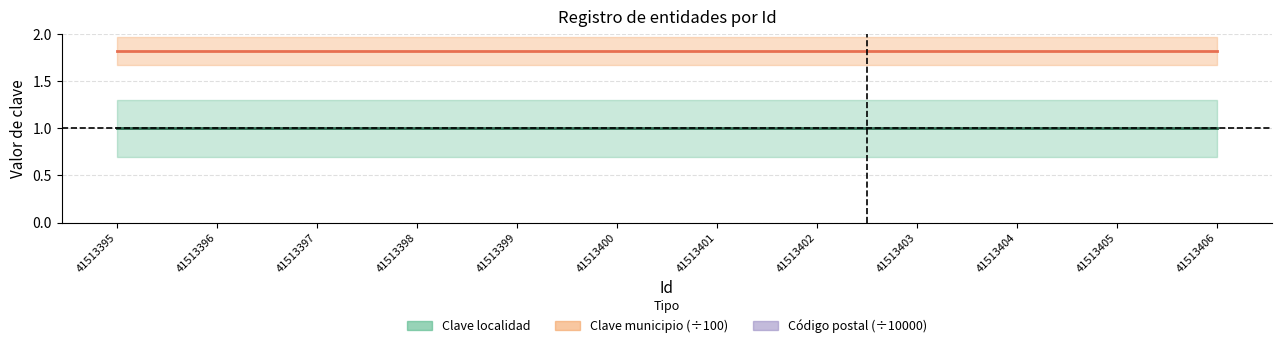

Where is Clave municipio (÷100) nearest to the value 1?

41513395